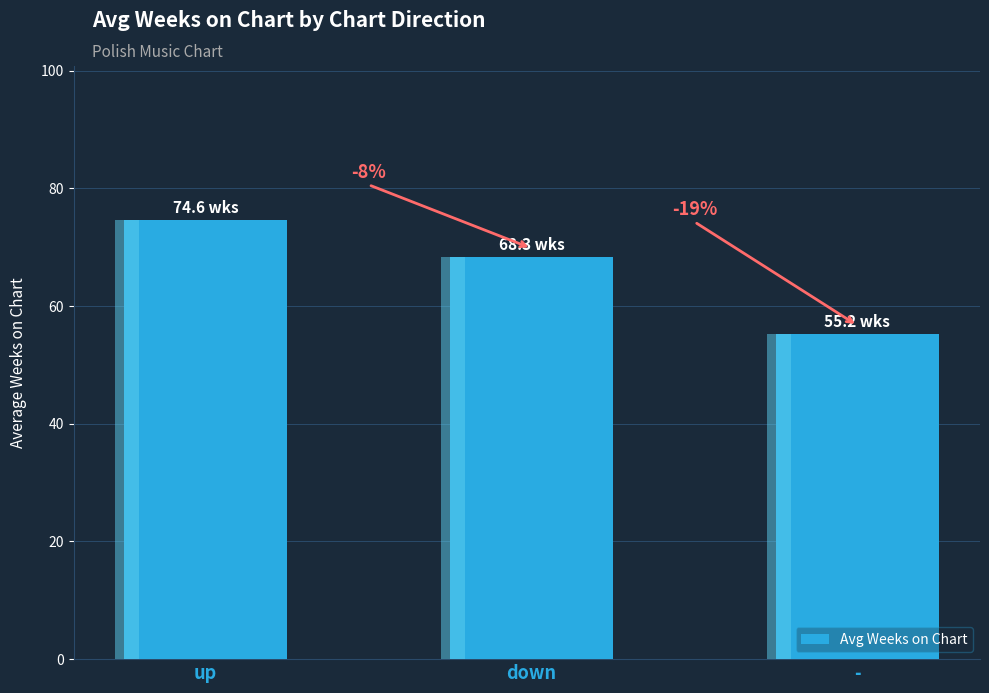

What is the change in value from up to -?

-19.4